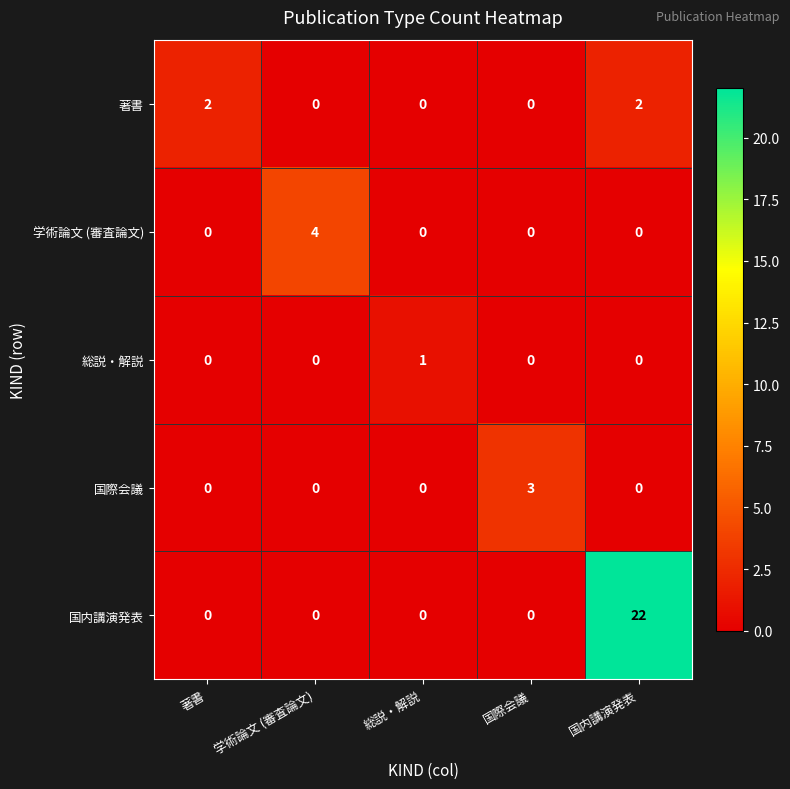

What is the average value of the 国内講演発表 series?

4